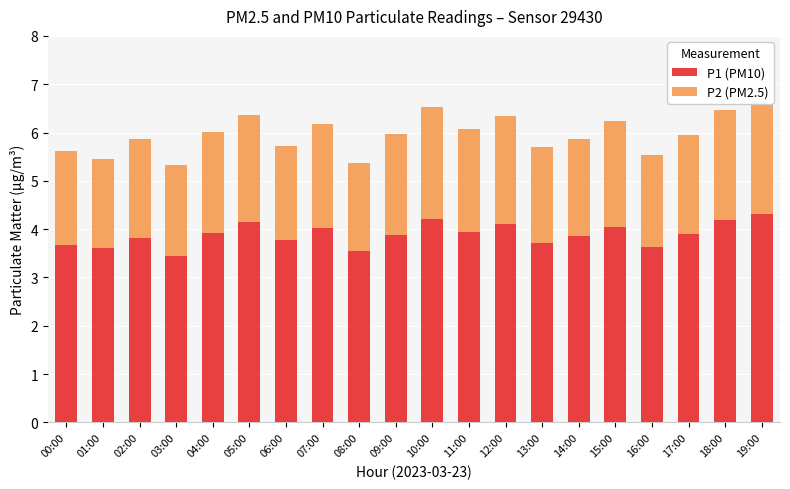

The P1 (PM10) series shows 3.7 at 00:00. True or false?

True